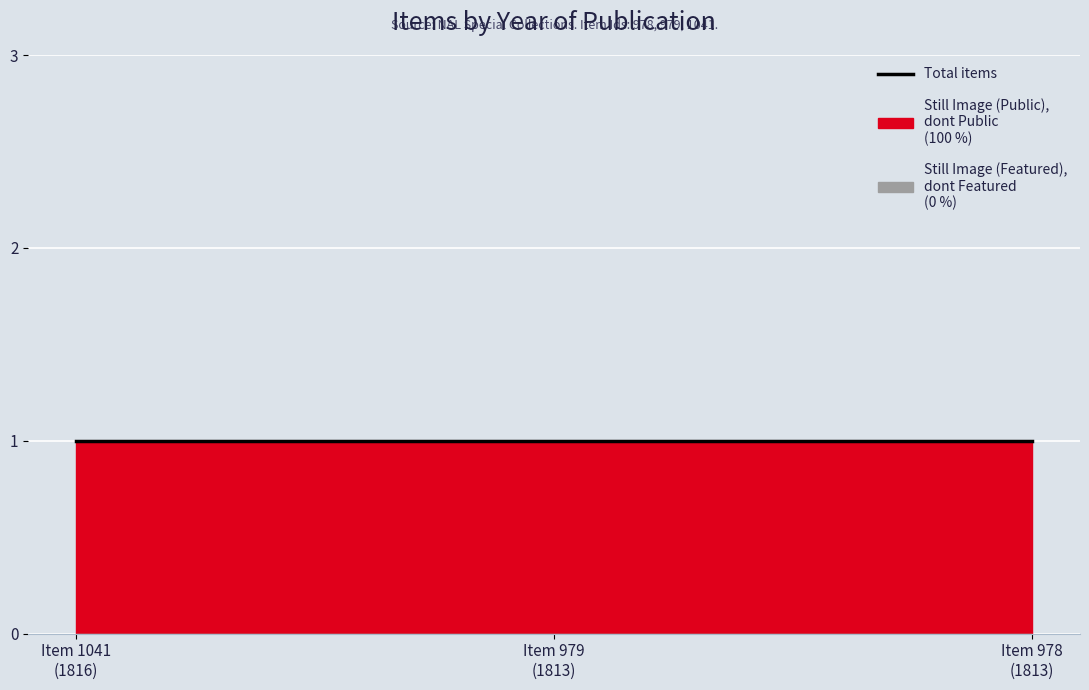

What is the difference between the highest and lowest values at 978?

1